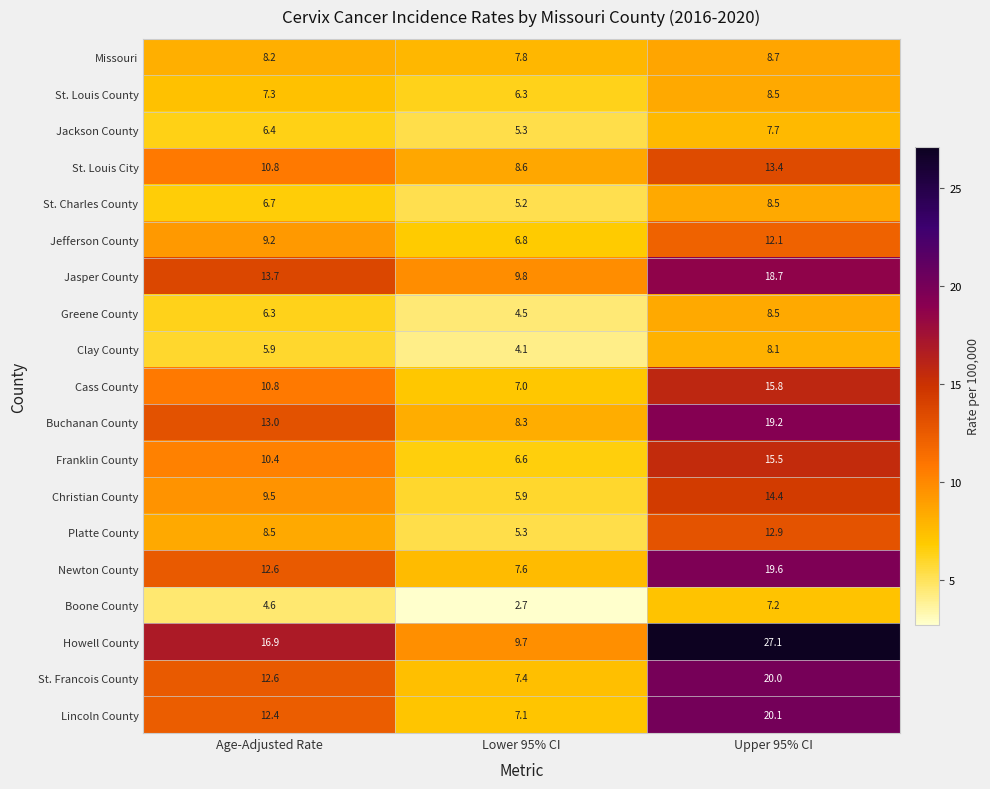

Where is St. Francois County nearest to the value 13?

Age-Adjusted Rate